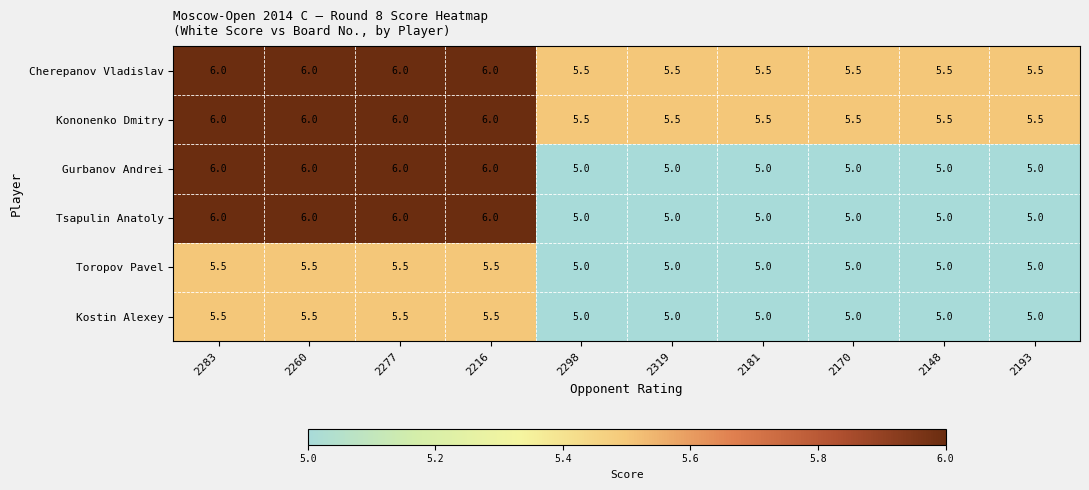

How many categories are shown in the chart?

10